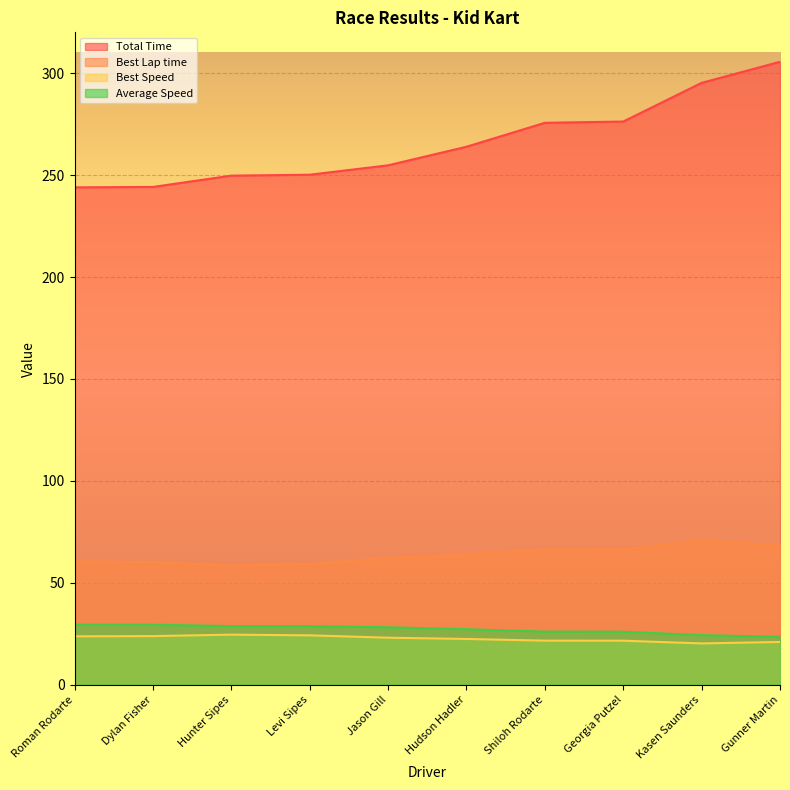

At which category is the sum across all series the highest?

Gunner Martin